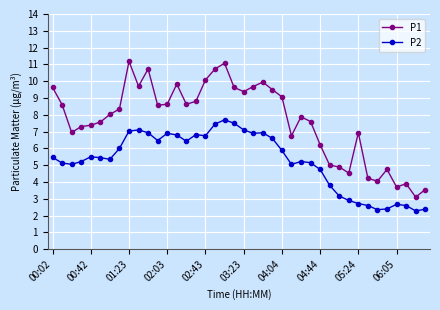

What is the difference between the maximum and minimum values in the P2 series?

5.4